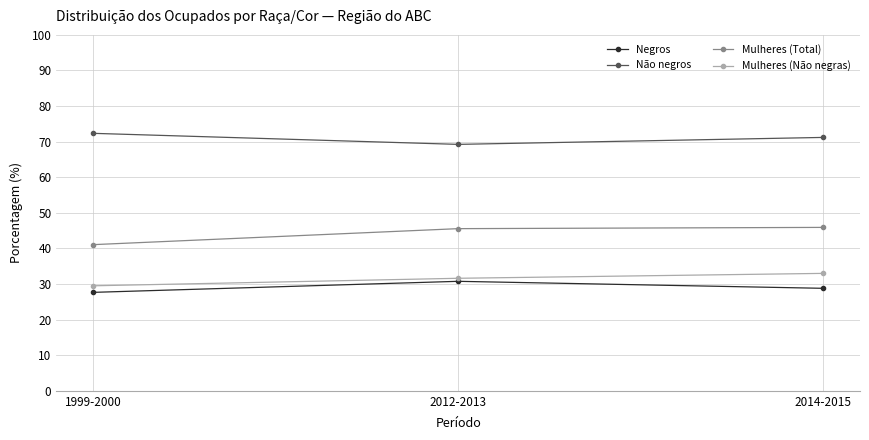

What is the approximate value of Negros at 2012-2013?

30.8